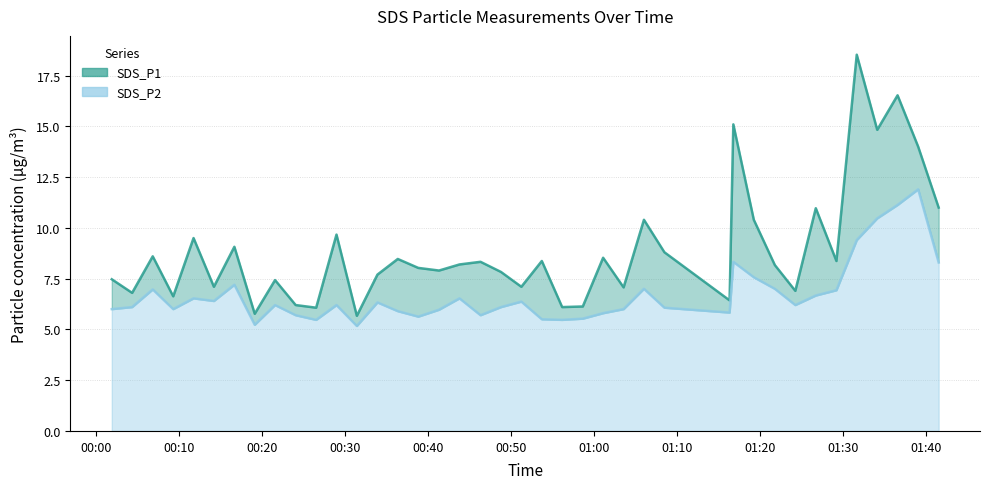

How many distinct data groups are displayed?

2